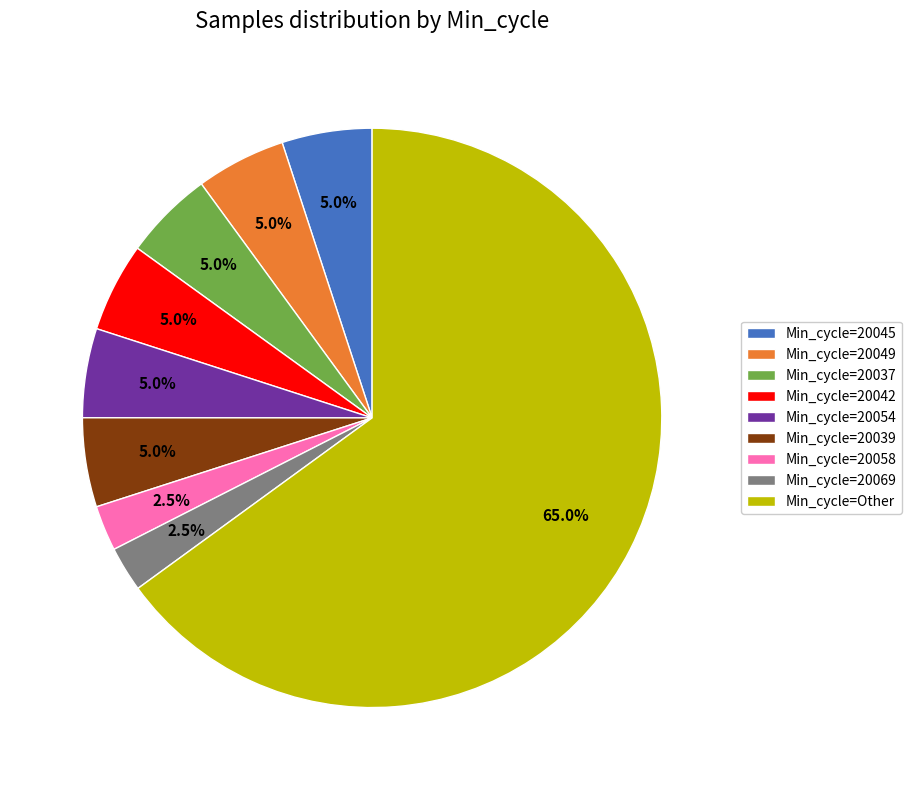

Which category has the biggest portion of the pie?

Min_cycle=Other